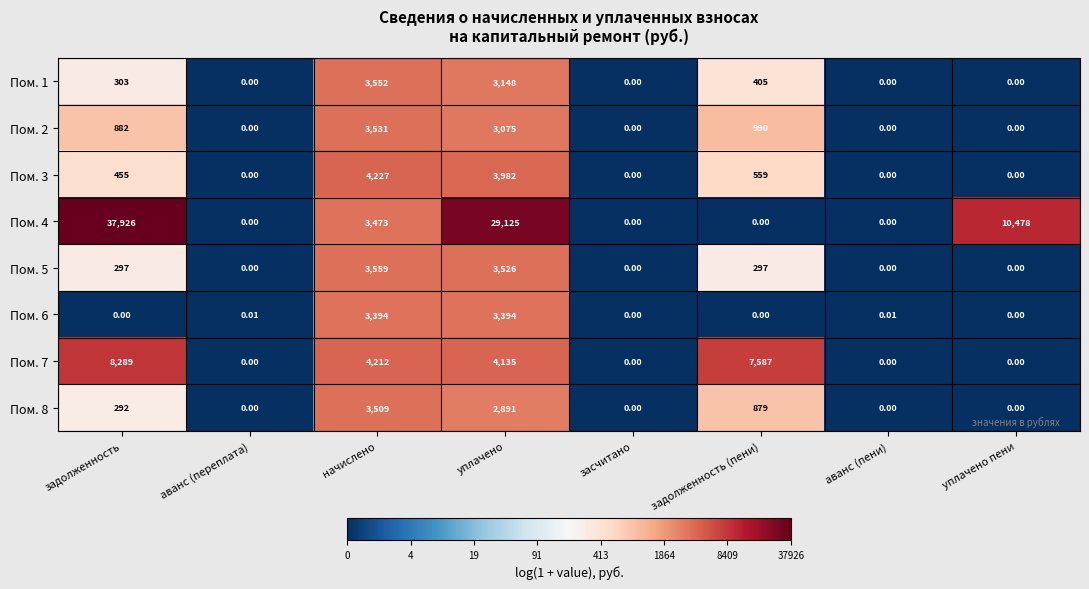

Is the value of Пом. 3 at начислено greater than the value of Пом. 4 at задолженность?

No